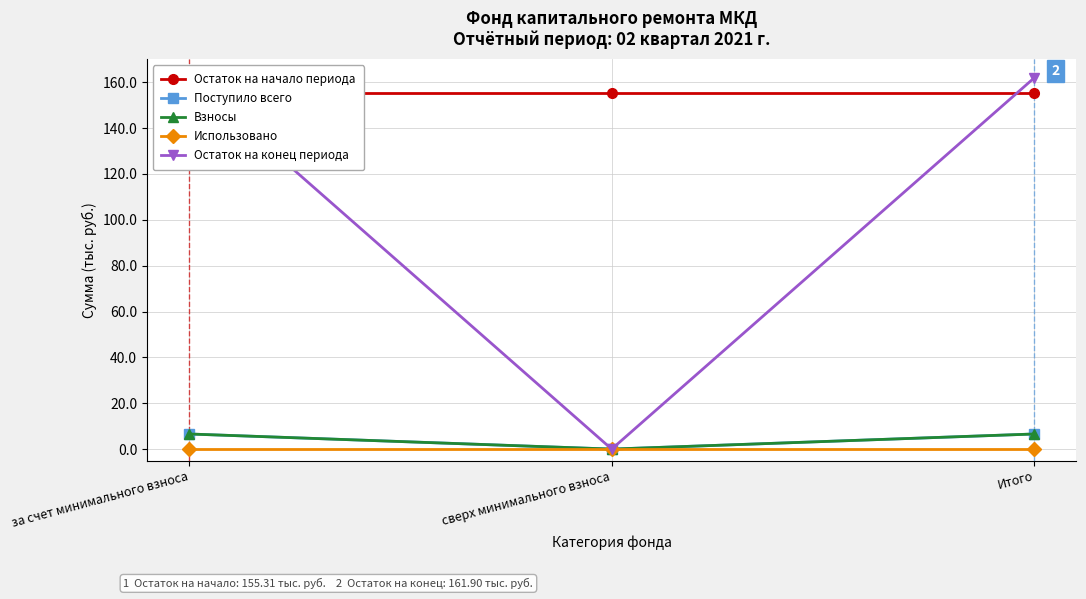

True or false: Остаток на конец периода has a value of 49.9 at за счет минимального взноса.

False